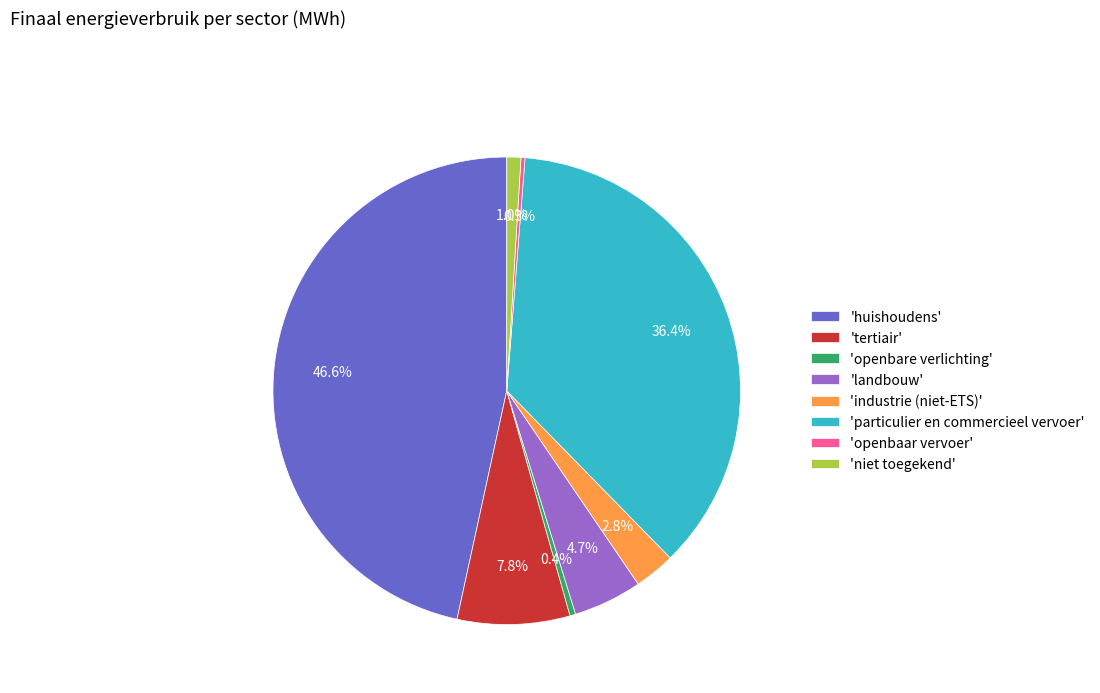

Does 'landbouw' represent more than half of the total?

No